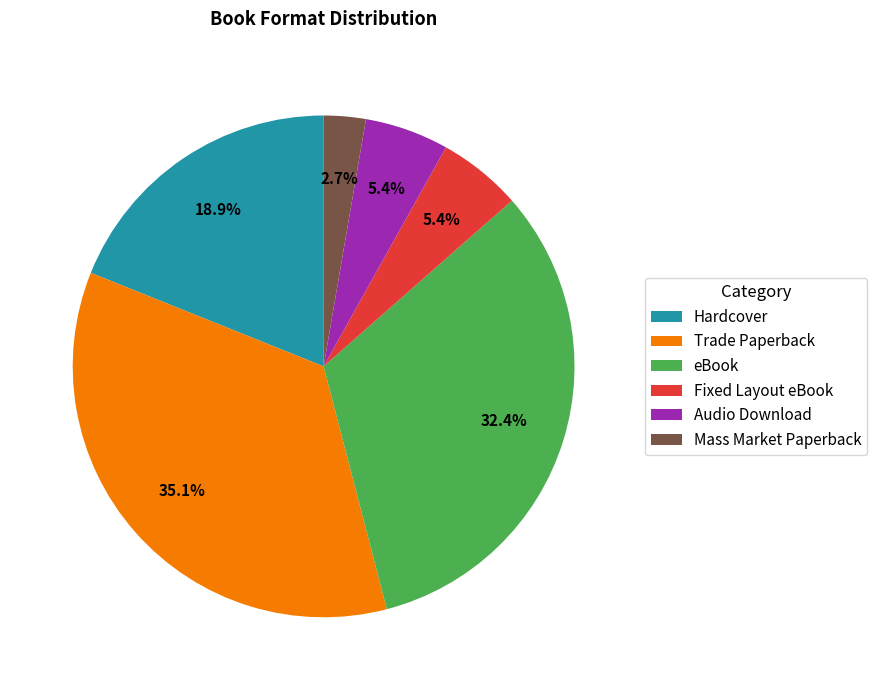

Is there any slice that represents more than half of the pie?

No